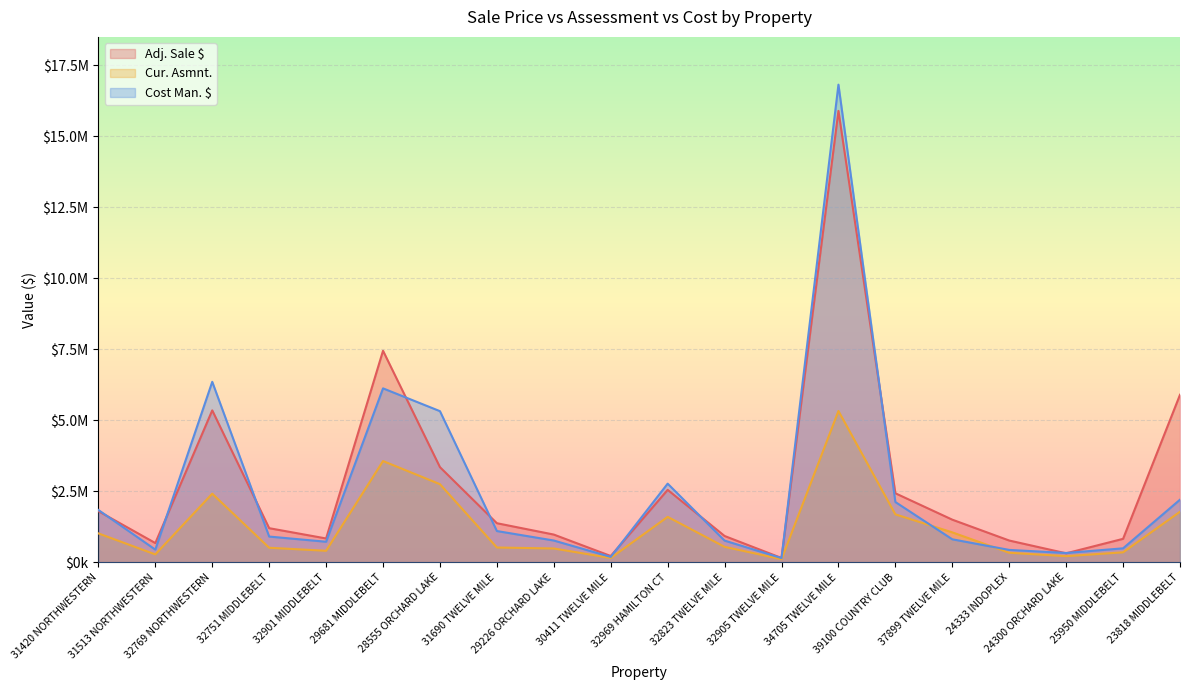

Which series has the widest spread of values?

Cost Man. $